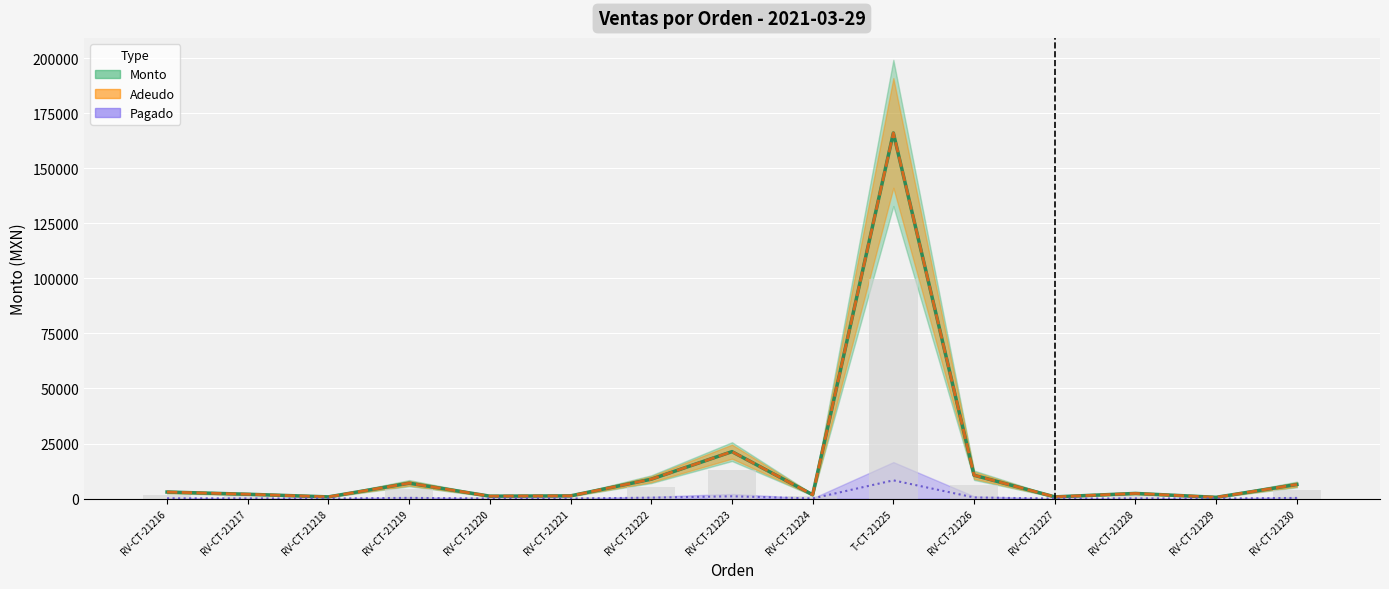

What is the value of the Monto bar at the 2nd from the left?

2000